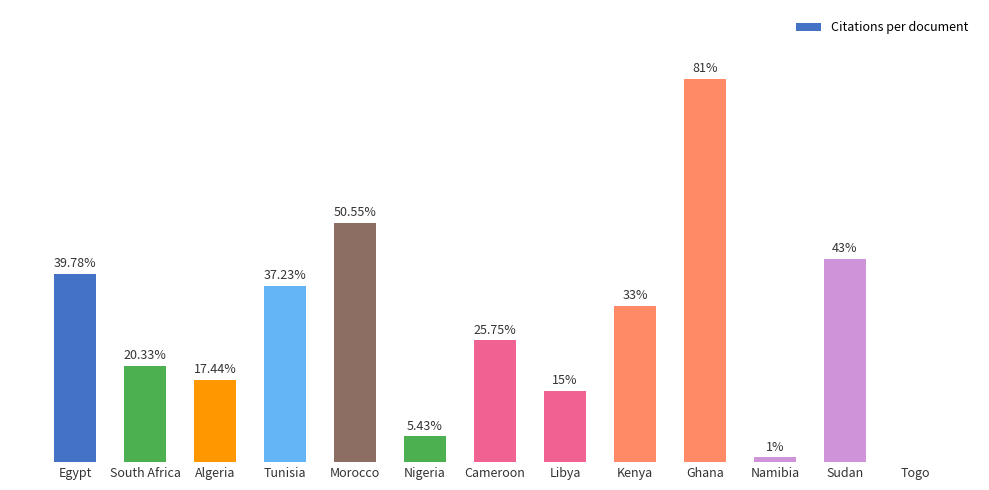

At which label is the value closest to 40?

Egypt